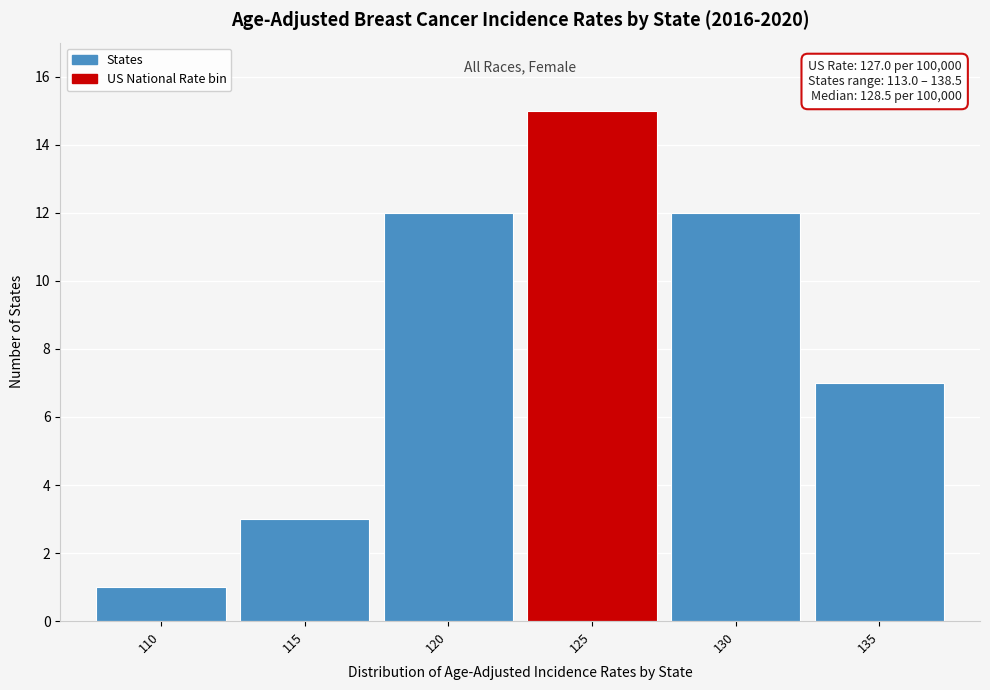

Reading left to right, list all the values displayed in this chart.

110=1	115=3	120=12	125=15	130=12	135=7